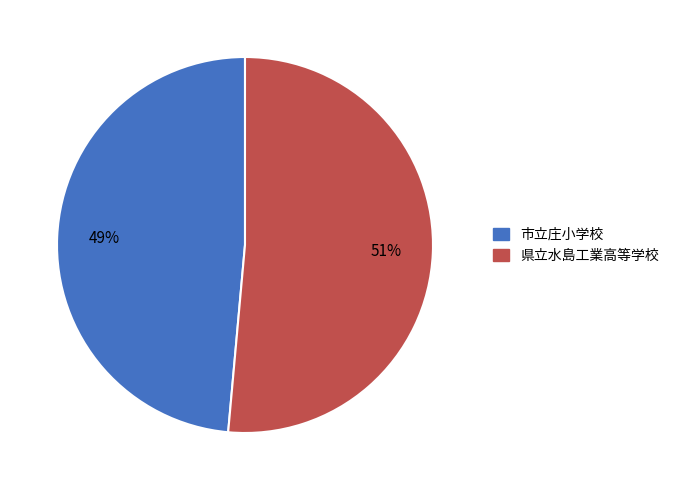

How many segments does this pie chart have?

2